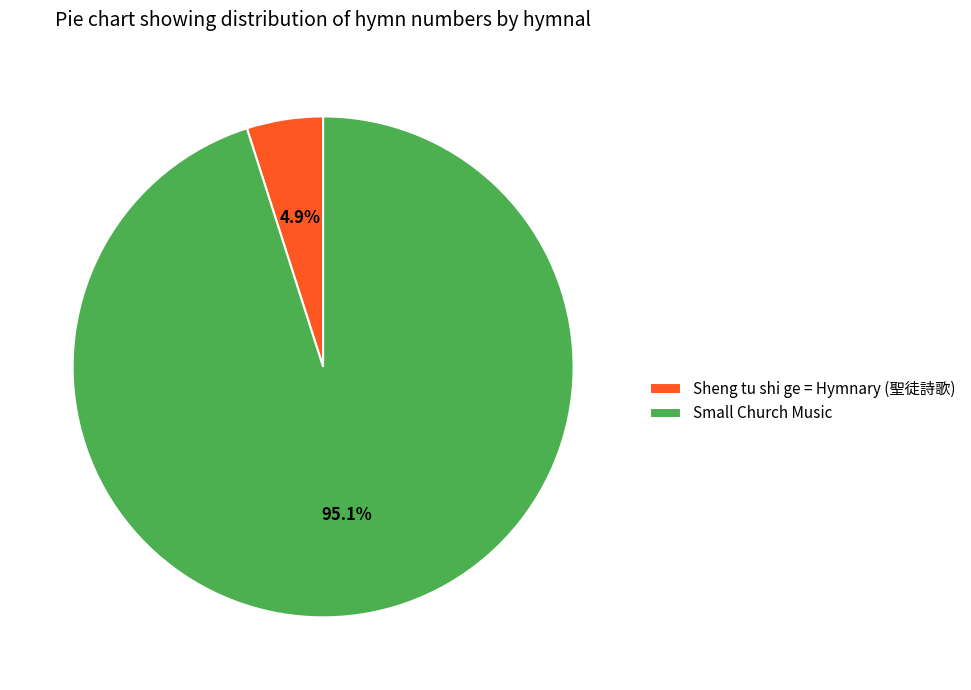

Count the number of slices in the pie.

2